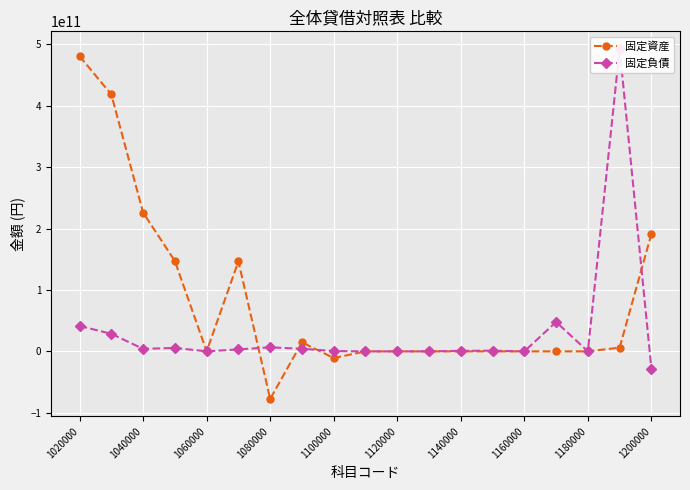

Where is the first local minimum for 固定資産?

1060000